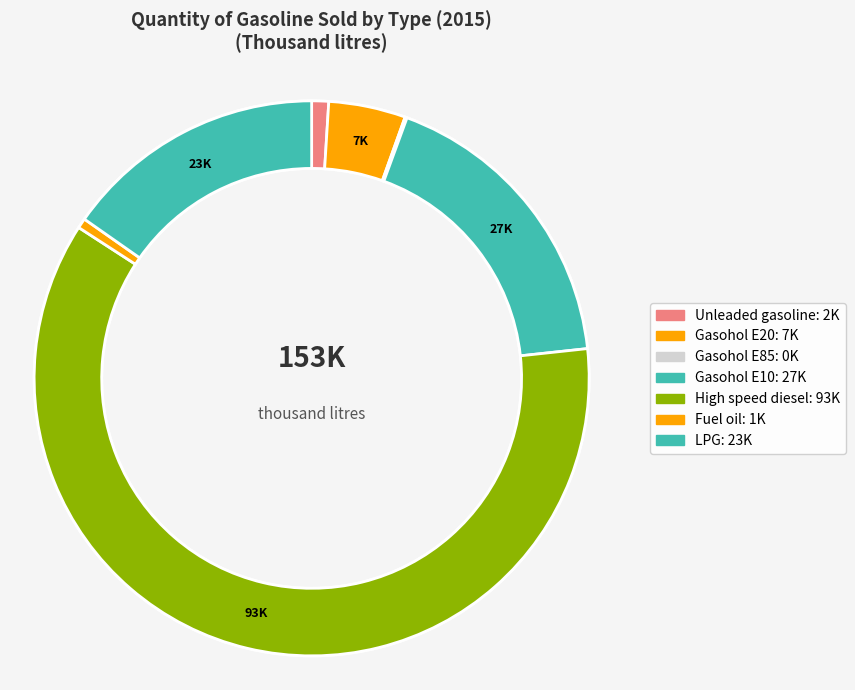

How many segments does this pie chart have?

8